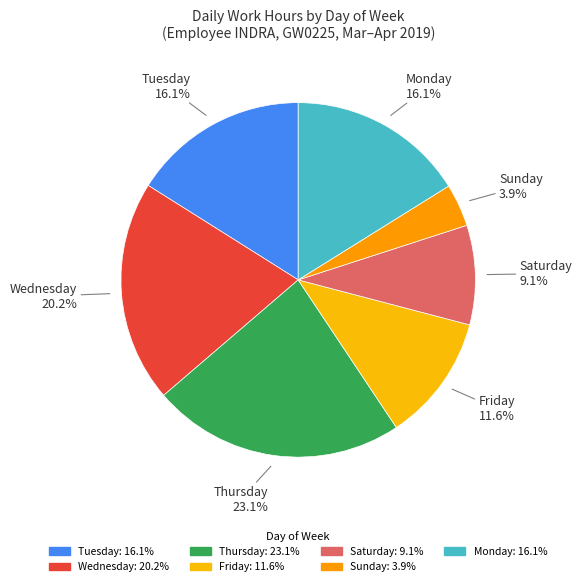

Which slice is the largest?

Thu 4